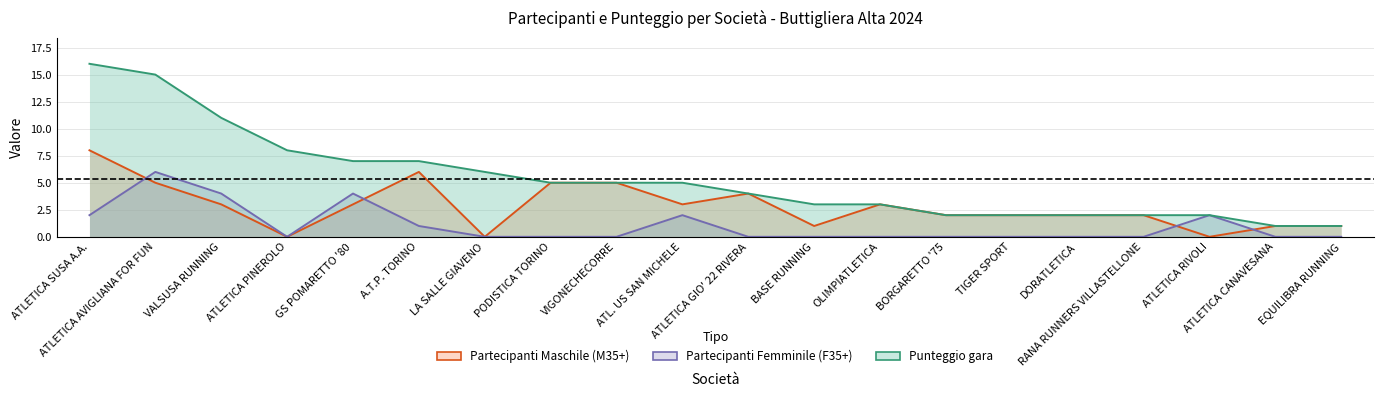

How many data points in Punteggio gara are less than 5?

10